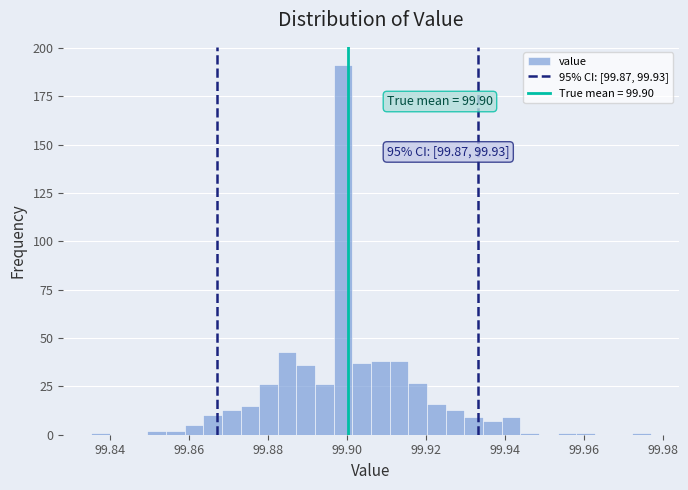

Around what value on the x-axis is the tallest bar? Give the approximate position of its centre, as read against the axis.

99.900